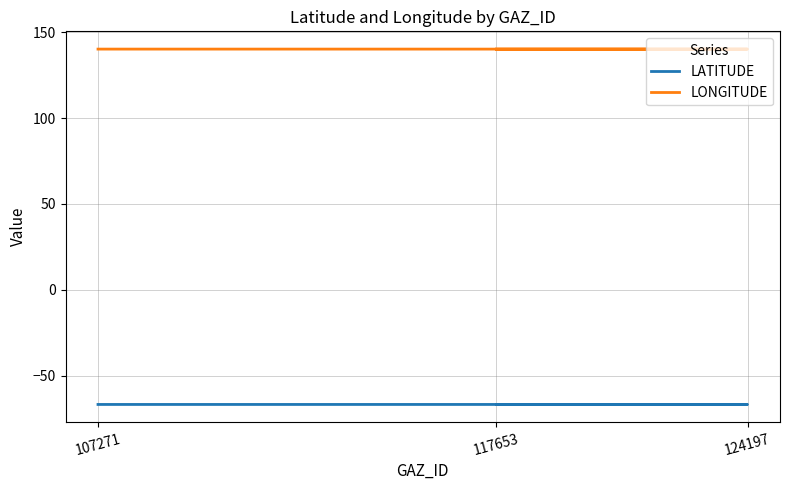

The LONGITUDE series shows 140.1 at 117653. True or false?

True